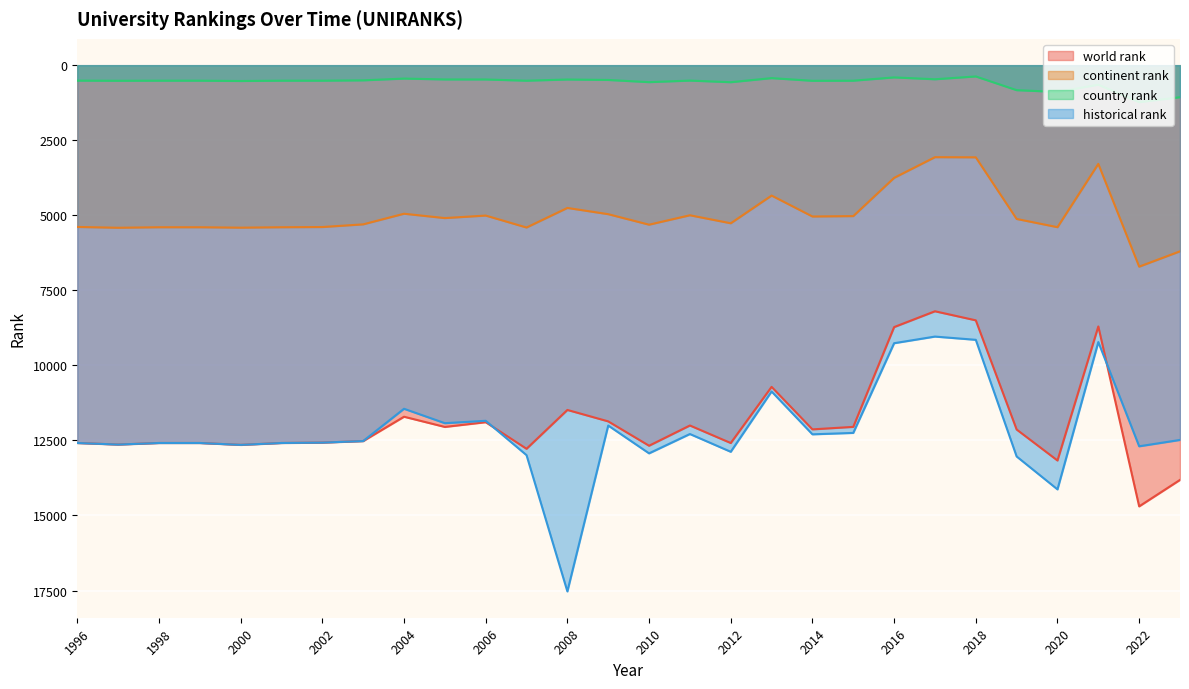

Reading right to left, what are all the values shown in this chart?

world rank: 13815	14697	8704	13169	12137	8500	8198	8725	12049	12132	10716	12587	12003	12677	11866	11485	12779	11893	12051	11711	12522	12573	12586	12649	12586	12586	12638	12586
continent rank: 6201	6712	3289	5397	5123	3070	3065	3754	5028	5041	4344	5267	5000	5314	4964	4756	5408	5010	5094	4949	5303	5392	5399	5413	5399	5399	5416	5389
country rank: 1068	1233	651	892	833	376	470	408	518	521	432	568	514	566	493	478	518	477	476	447	506	517	517	528	517	517	520	515
historical rank: 12484	12696	9224	14131	13035	9149	9041	9262	12250	12297	10870	12879	12287	12931	12005	17530	12991	11846	11926	11446	12522	12573	12586	12649	12586	12586	12638	12586